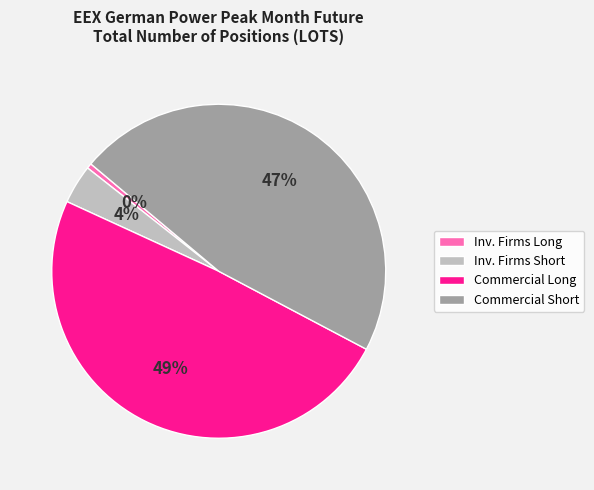

Combined, do Inv. Firms Short and Inv. Firms Long account for over 50%?

No